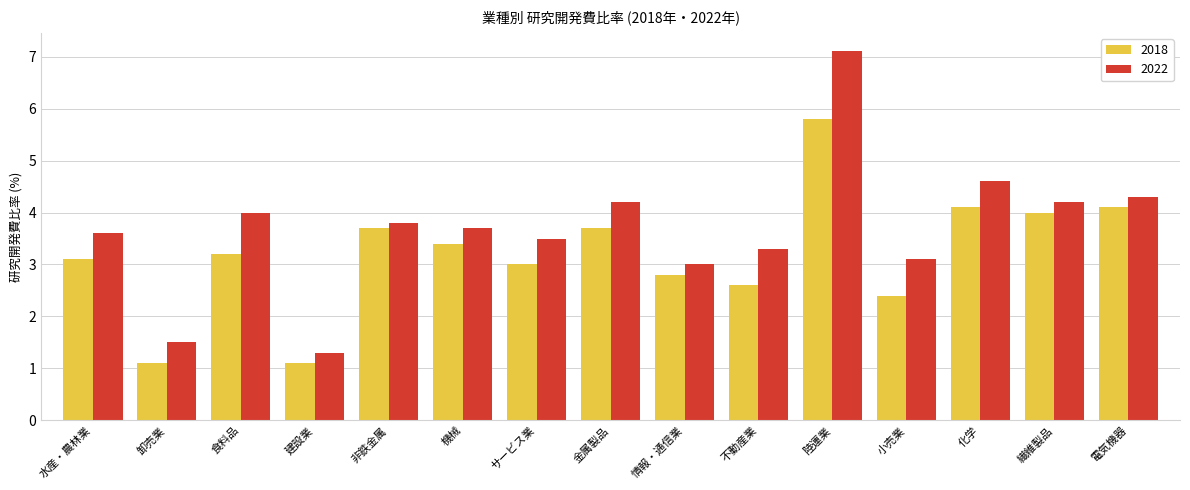

At which label does 2018 reach its peak?

陸運業